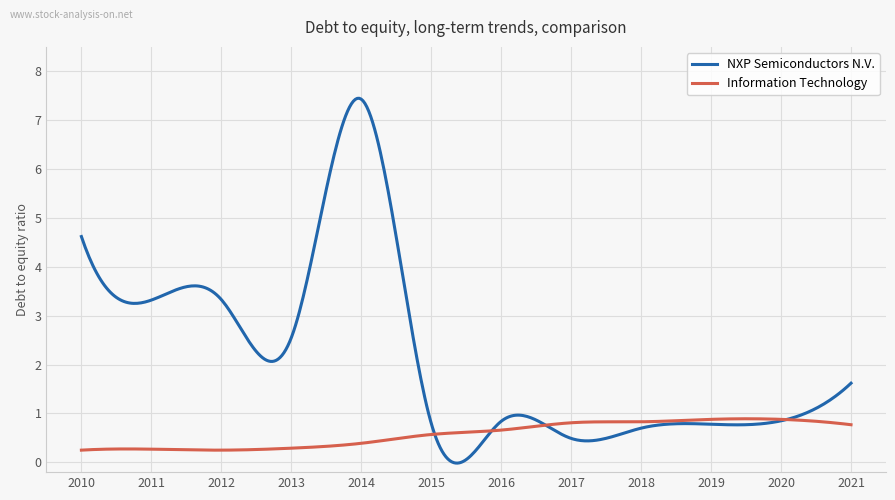

What is the maximum value shown in the chart?

7.4